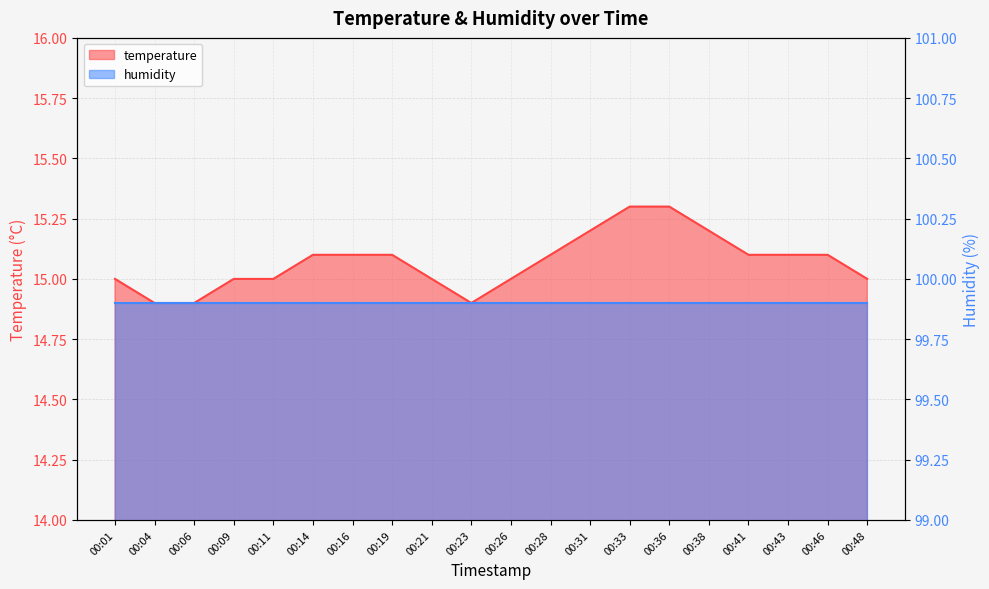

Which label corresponds to the smallest value in the chart?

00:04